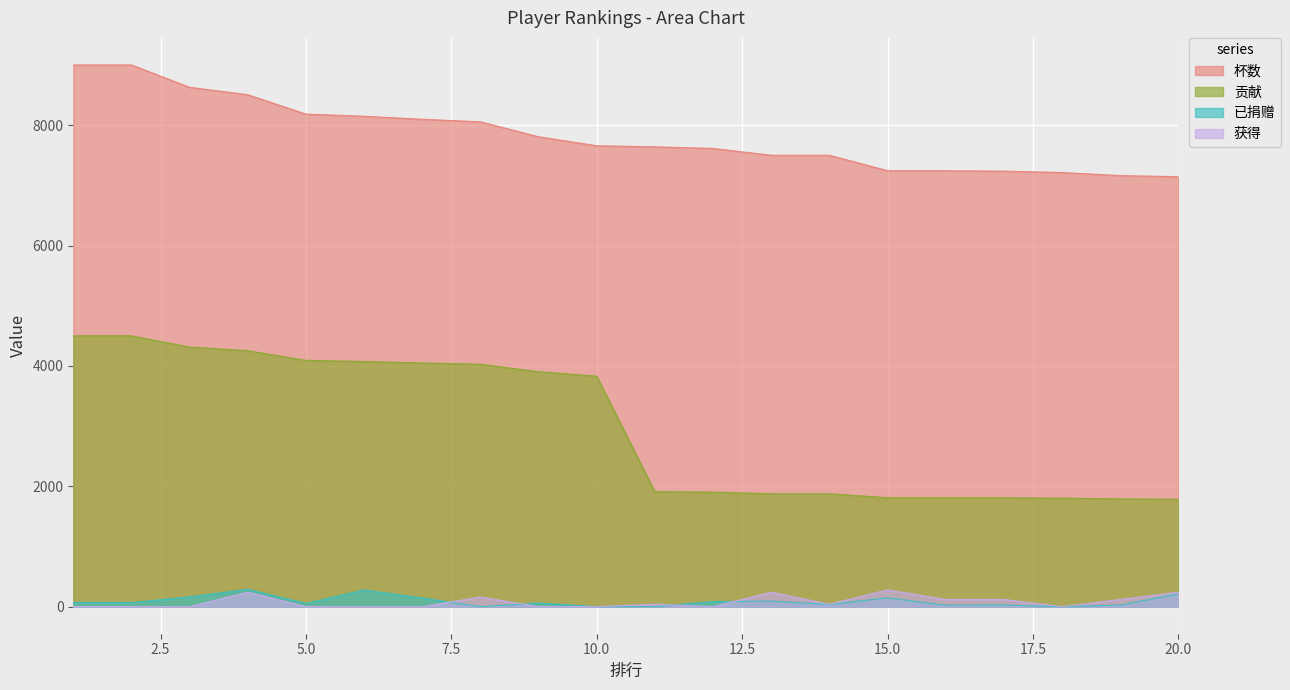

Which series has the widest spread of values?

贡献